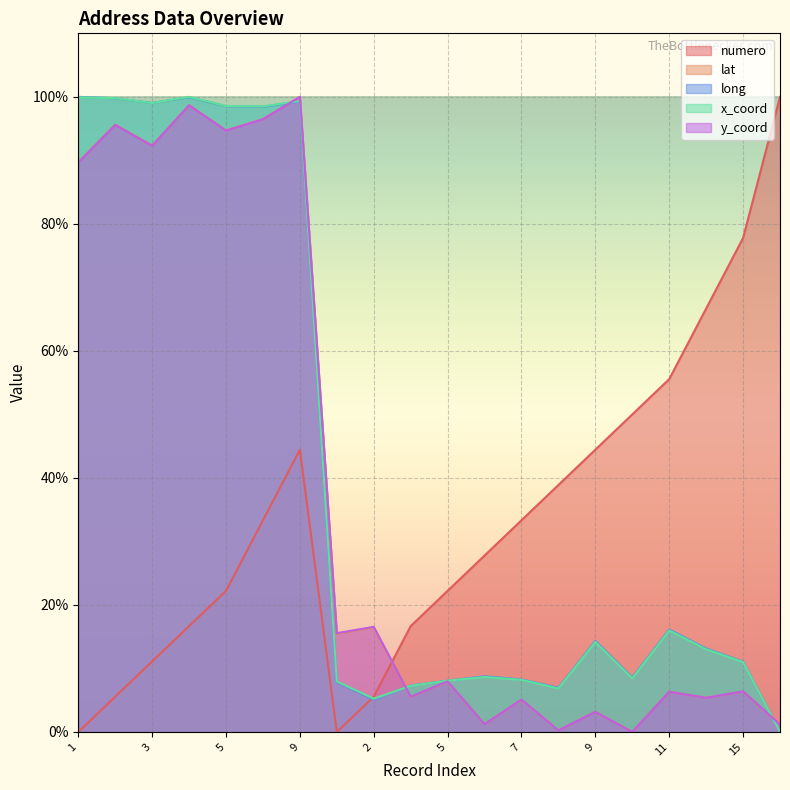

What is the sum of all y_coord values?

742.1